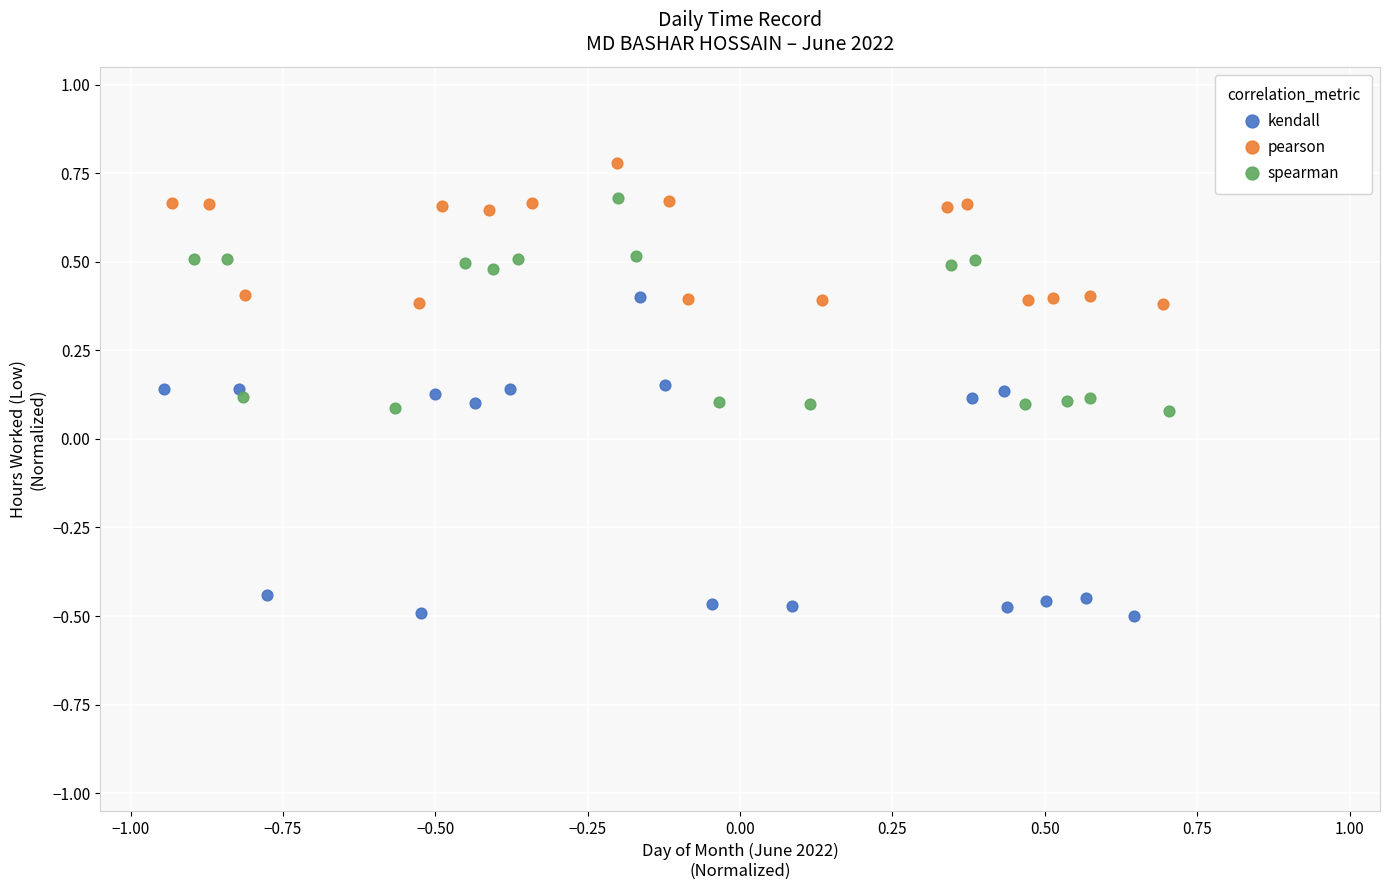

Which series has the largest Y range (max minus min)?

kendall